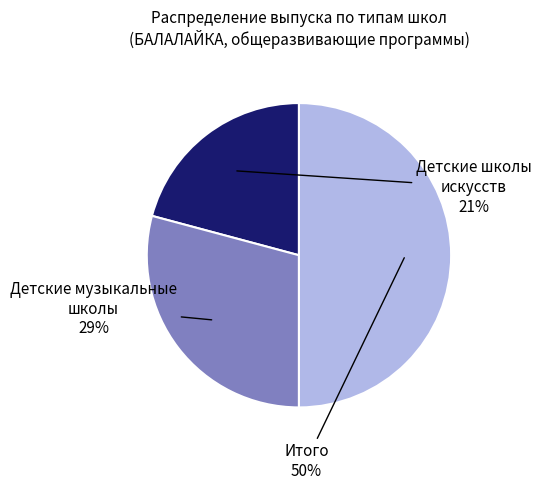

How many segments does this pie chart have?

3